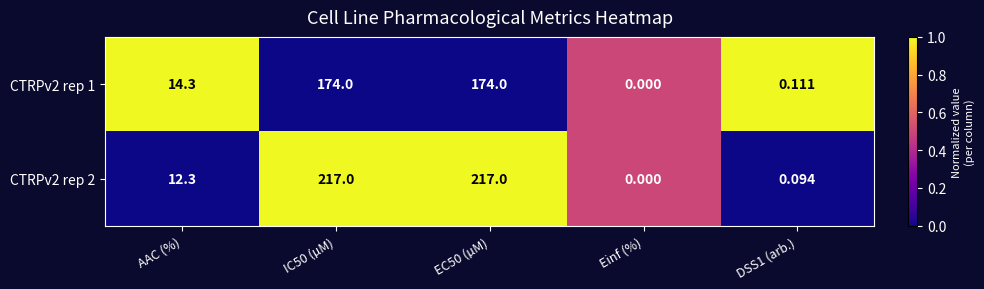

Is the value of CTRPv2 rep 2 at Einf (%) greater than the value of CTRPv2 rep 1 at AAC (%)?

No